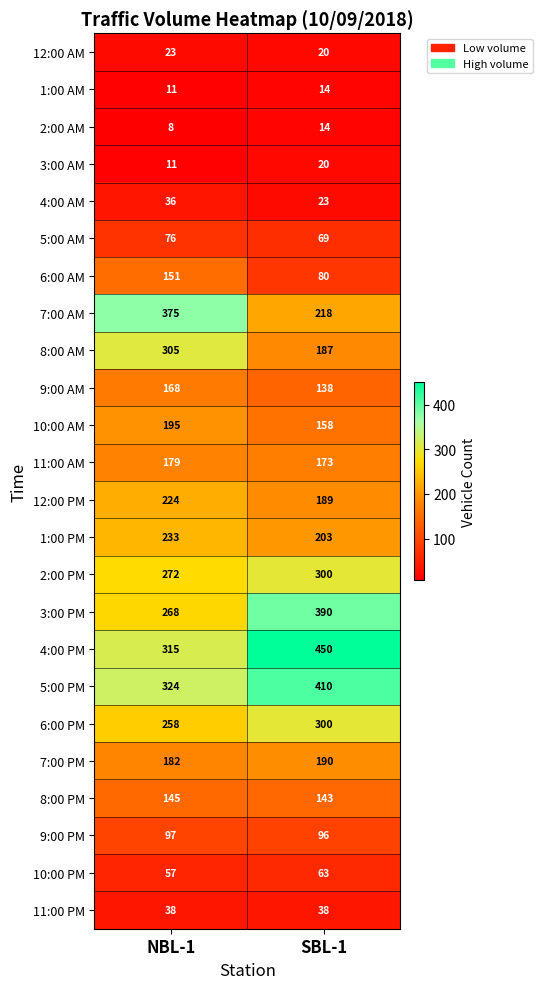

List the labels in order of 2:00 PM value, largest first.

SBL-1, NBL-1